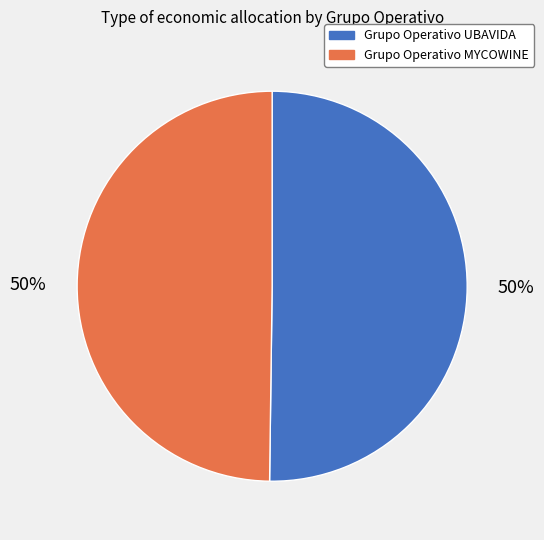

Do Grupo Operativo MYCOWINE and Grupo Operativo UBAVIDA together represent more than half of the pie?

Yes